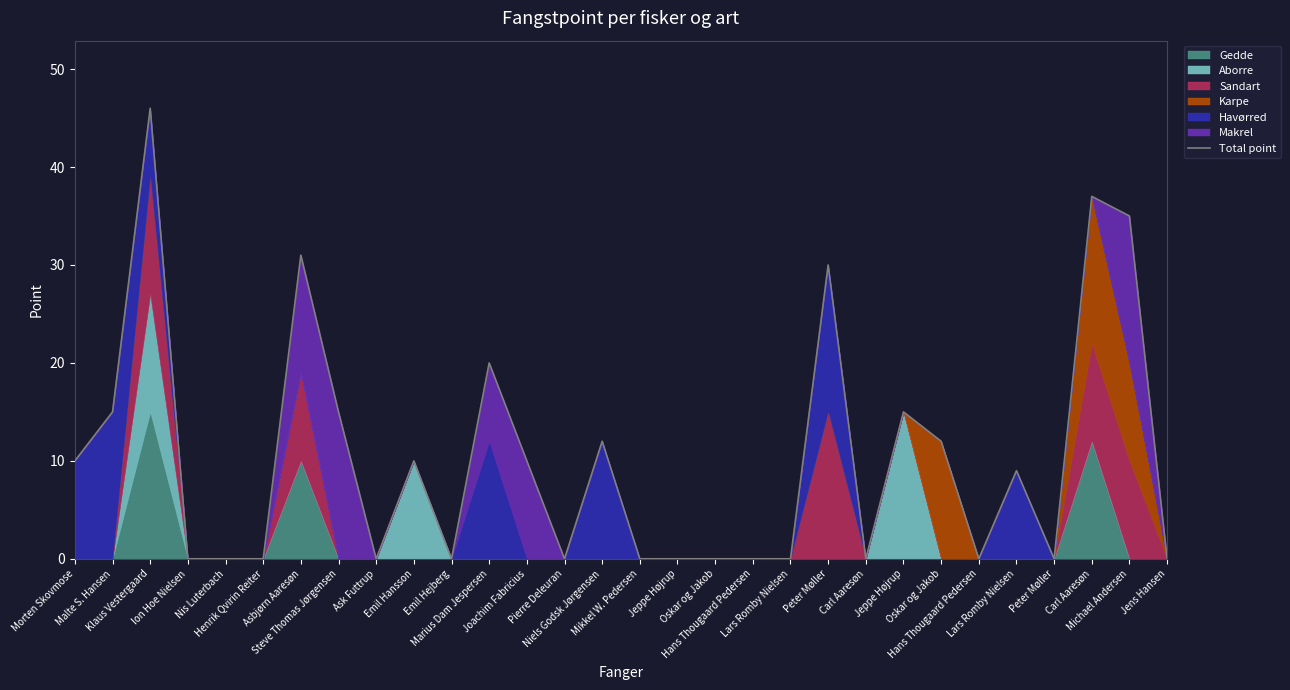

At which category does the data reach its first local peak?

Klaus Vestergaard